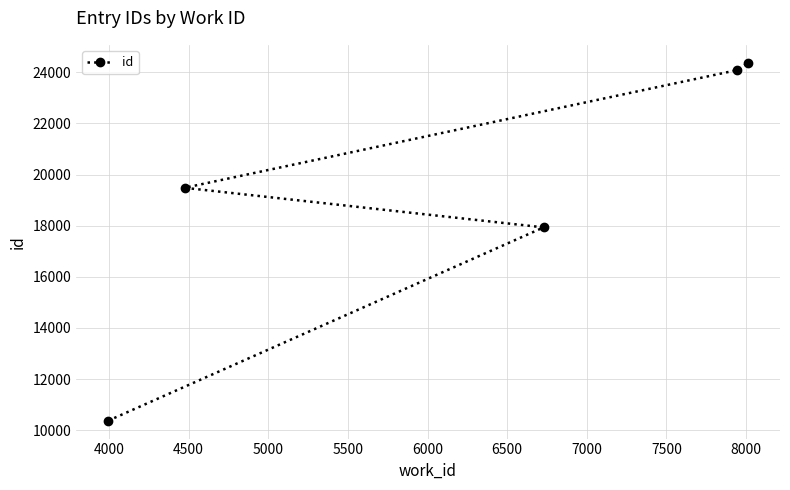

Reading right to left, list all the values displayed in this chart.

24374	24087	17934	19482	10374